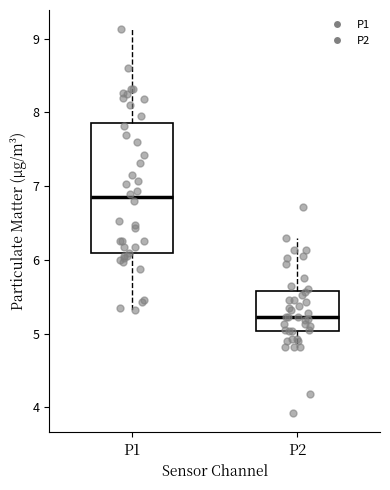

Where does the median line of the box for P1 sit on the y-axis? The values are not printed on the chart, so give them approximately, as read against the axis.

6.9